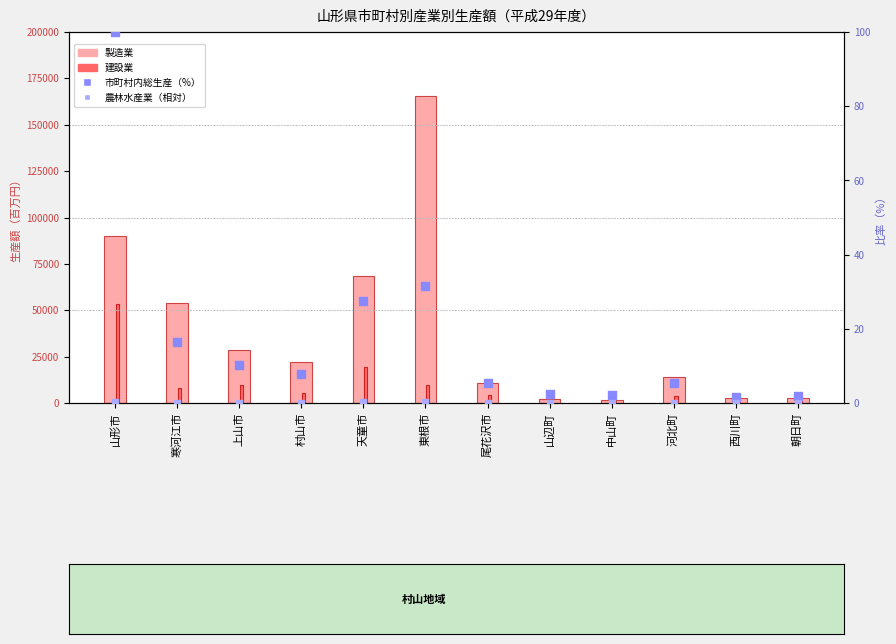

Which series contains the highest Y value?

製造業